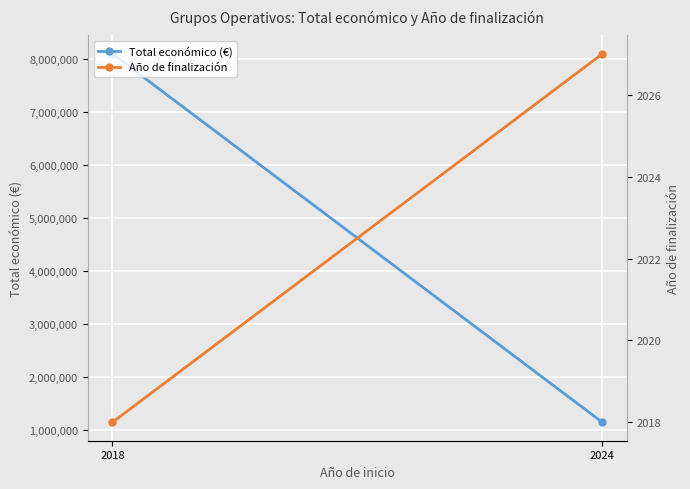

Between 2018 and 2024, which series saw the biggest shift?

Total económico (€)